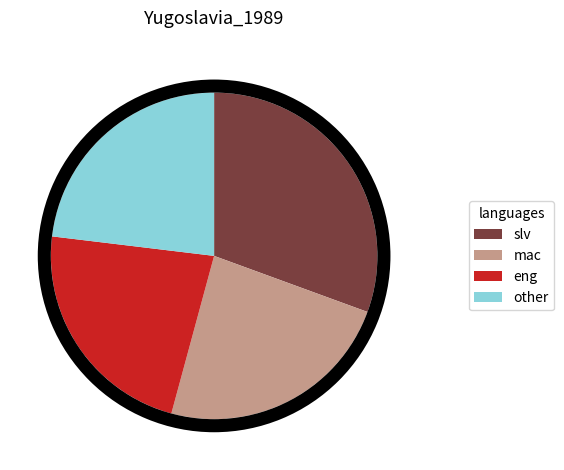

Is there a majority slice in this chart?

No